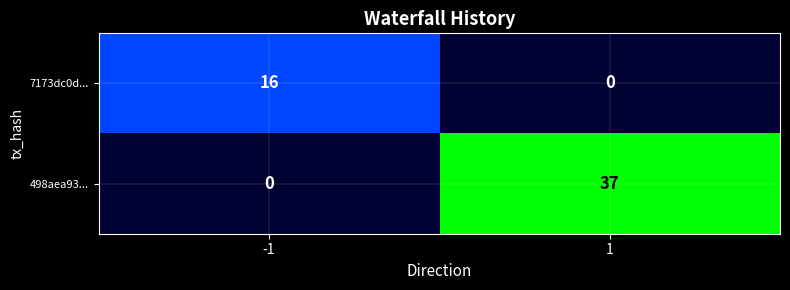

Reading right to left, transcribe all the data shown in this chart.

7173dc0d...: 1=0	-1=16
498aea93...: 1=37	-1=0